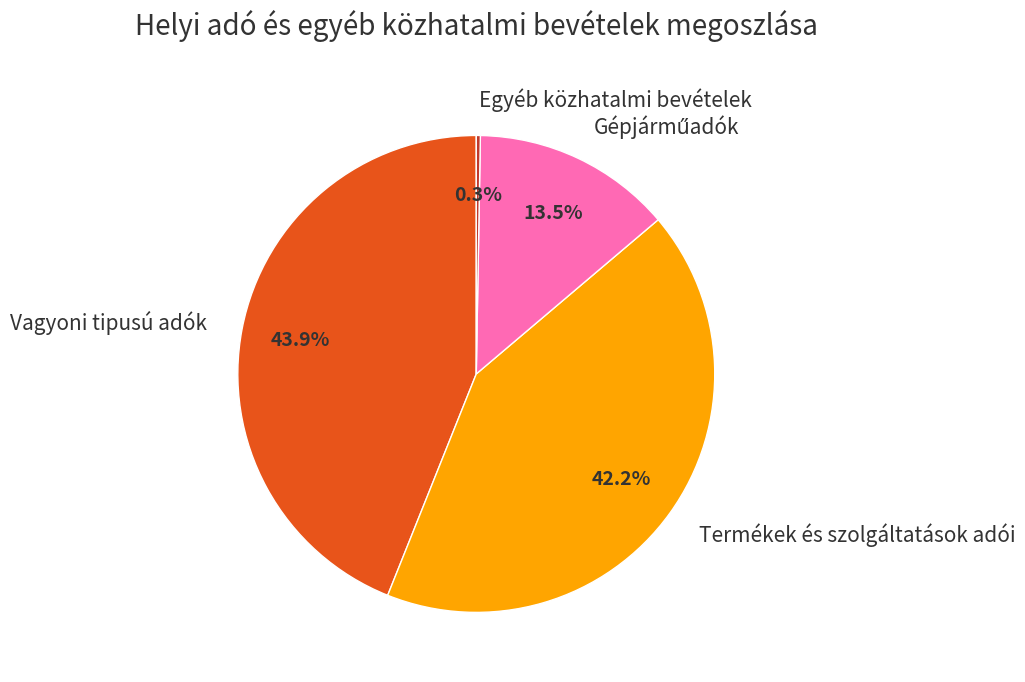

Which category has the biggest portion of the pie?

Vagyoni tipusú adók